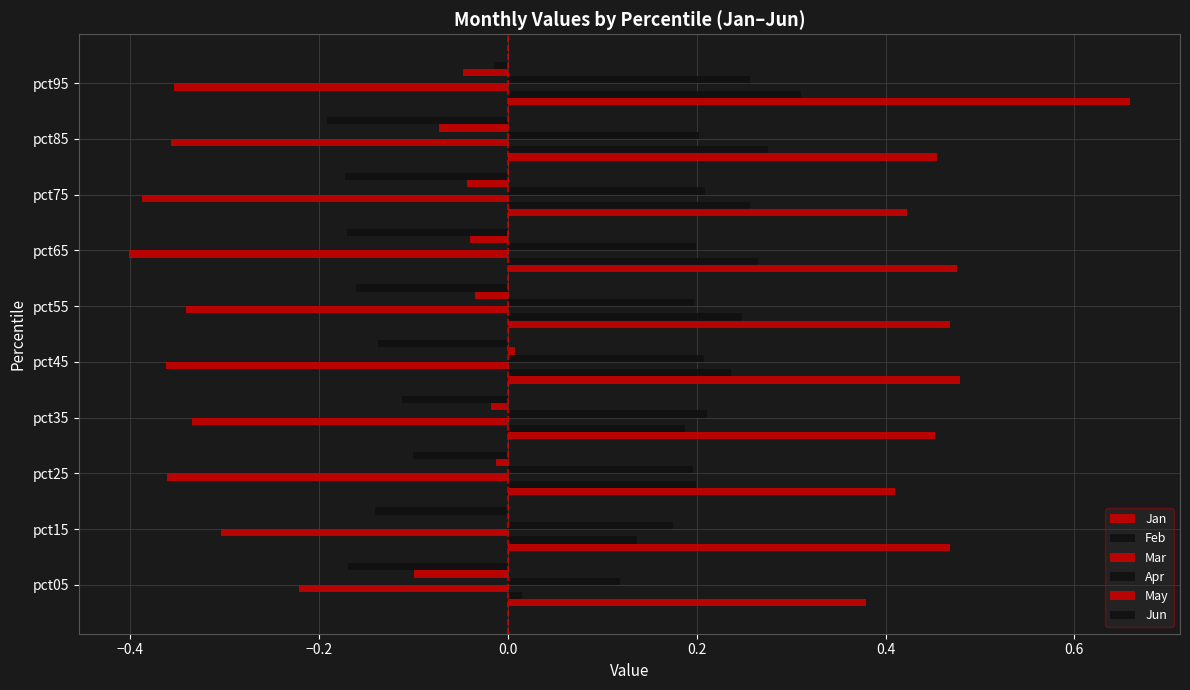

What is the maximum value shown in the chart?

0.7